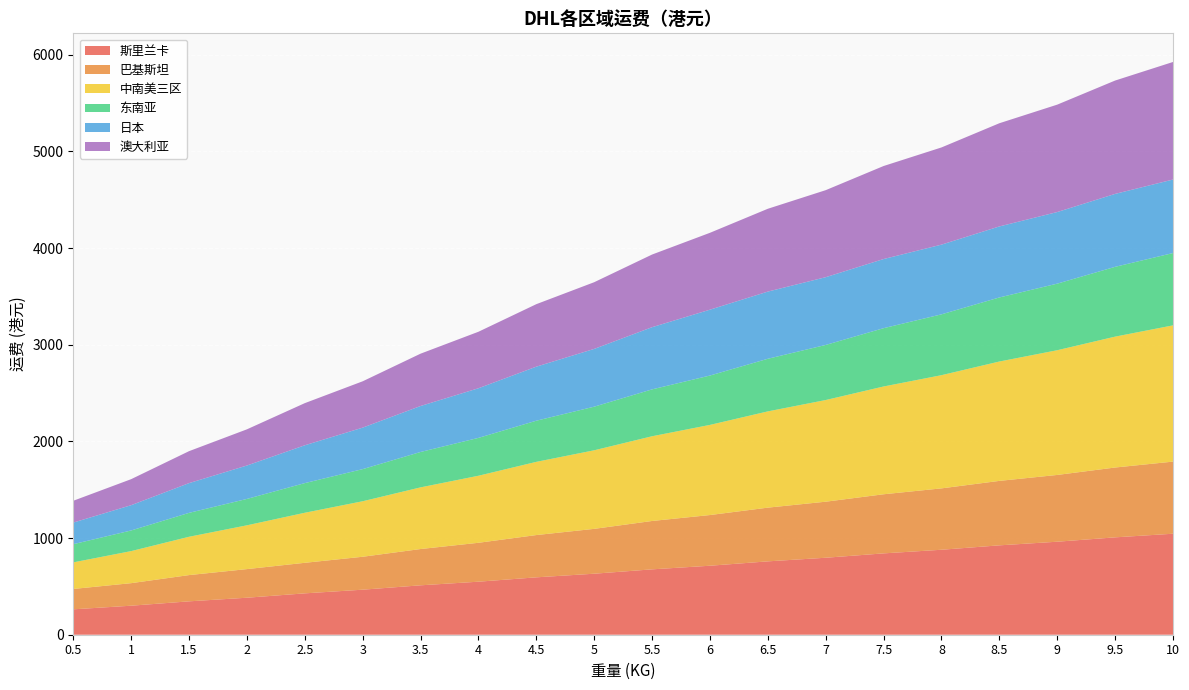

Reading left to right, transcribe all the data shown in this chart.

斯里兰卡: 262.8	300.2	345.4	382.8	428.0	465.9	511.2	548.6	593.7	631.2	676.4	713.8	759.0	796.4	841.6	879.1	924.7	962.2	1007.4	1044.8
巴基斯坦: 210.7	233.2	271.6	296.1	316.0	340.7	375.4	402.6	437.4	464.1	500.4	524.4	555.7	579.8	611.5	635.0	666.8	690.8	722.5	746.1
中南美三区: 275.1	331.7	396.4	453.1	517.8	574.3	638.0	693.6	757.4	812.9	876.6	932.7	995.9	1051.9	1115.2	1171.1	1234.9	1290.3	1354.1	1409.7
东南亚: 188.0	213.5	247.3	273.0	306.7	332.3	366.1	391.7	425.6	451.1	484.9	510.6	544.4	569.9	603.2	629.3	662.7	688.8	722.0	748.1
日本: 223.6	261.5	307.7	345.7	391.4	429.3	475.6	513.5	559.2	597.7	643.4	681.4	695.0	701.0	715.2	721.2	734.8	740.9	754.5	760.6
澳大利亚: 225.6	269.2	330.7	374.3	435.9	479.4	541.5	584.4	646.6	690.1	751.7	795.3	856.8	900.4	962.5	1005.6	1067.6	1111.1	1172.8	1216.2